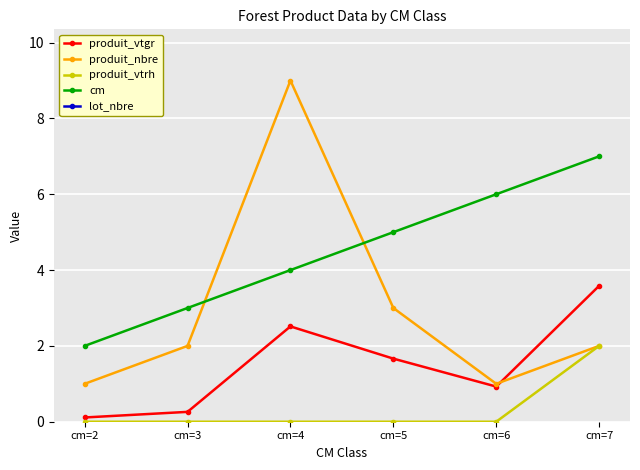

Count the number of categories in the chart.

6